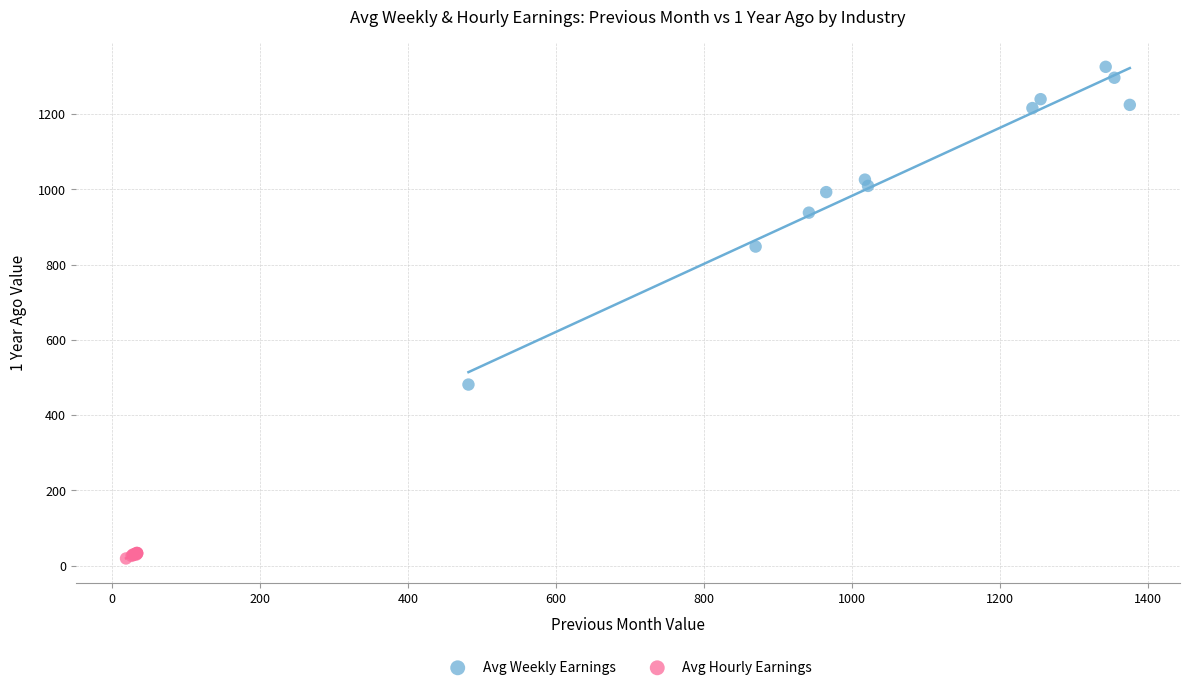

Which series contains the highest Y value?

Avg Weekly Earnings